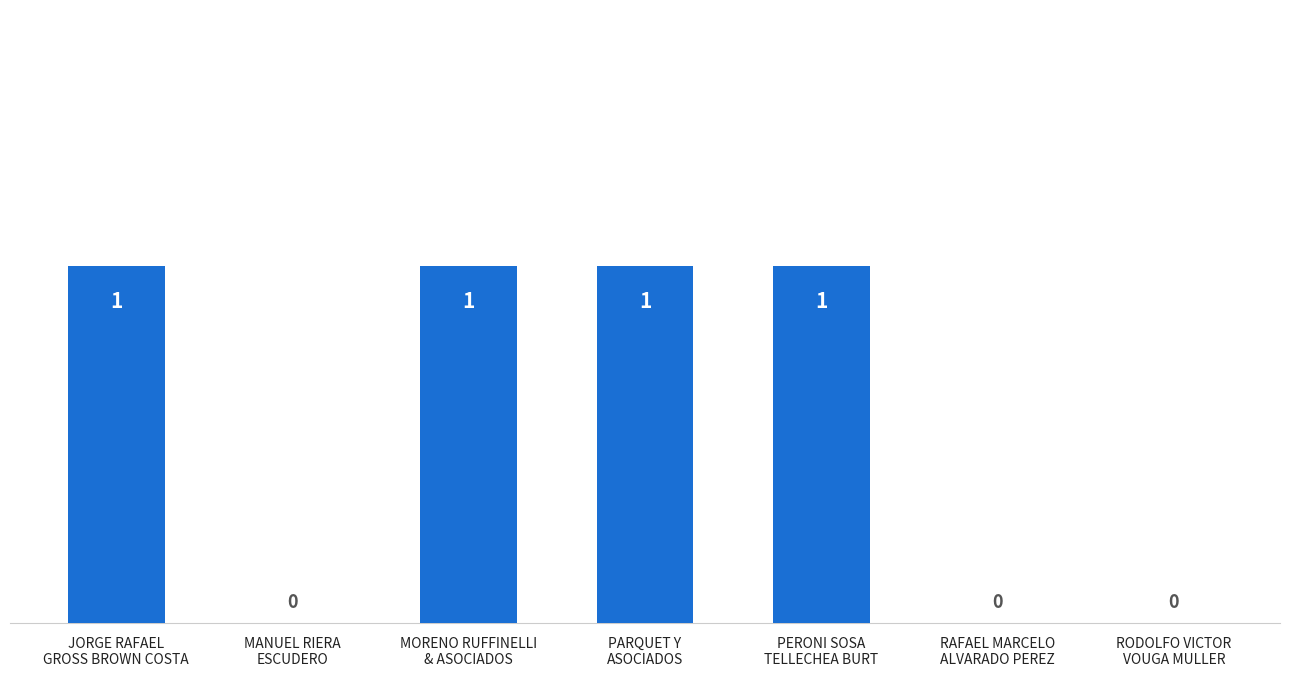

Reading left to right, list all the values displayed in this chart.

JORGE RAFAEL
GROSS BROWN COSTA=1	MANUEL RIERA
ESCUDERO=0	MORENO RUFFINELLI
& ASOCIADOS=1	PARQUET Y
ASOCIADOS=1	PERONI SOSA
TELLECHEA BURT=1	RAFAEL MARCELO
ALVARADO PEREZ=0	RODOLFO VICTOR
VOUGA MULLER=0